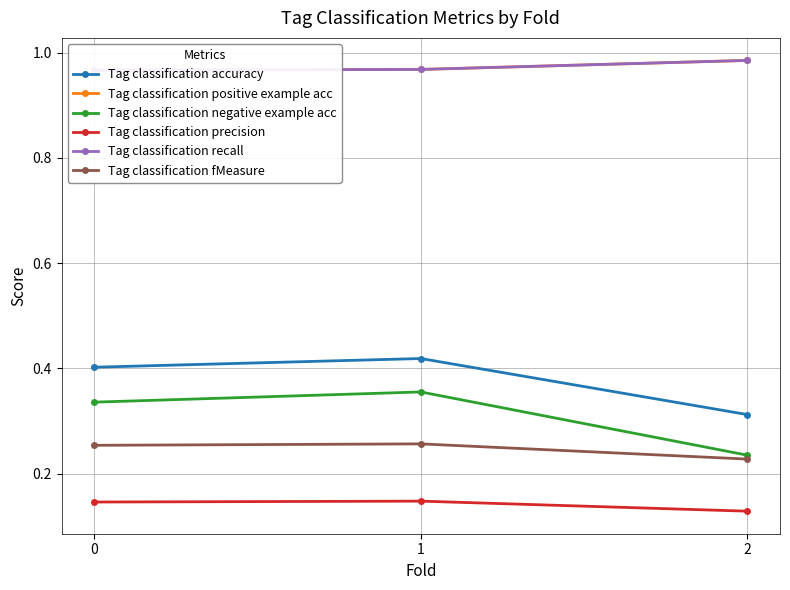

What is the smallest value displayed?

0.1